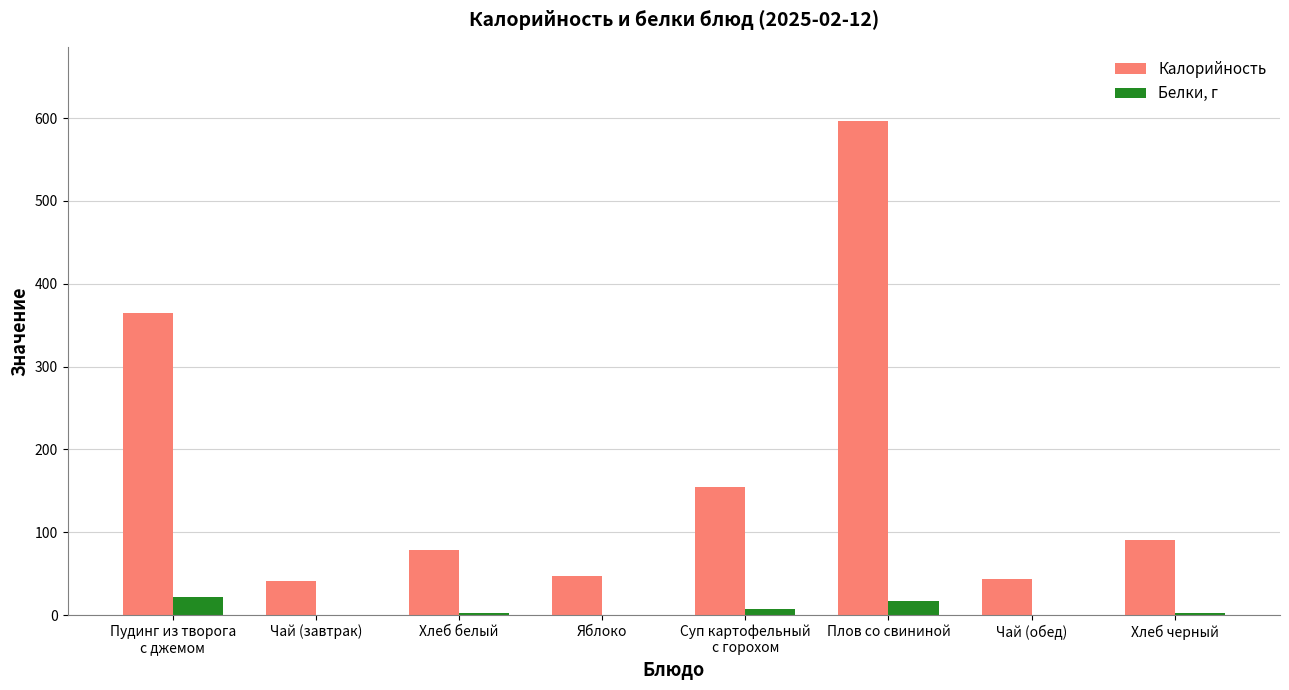

What are all the series names shown in the legend?

Калорийность, Белки, г